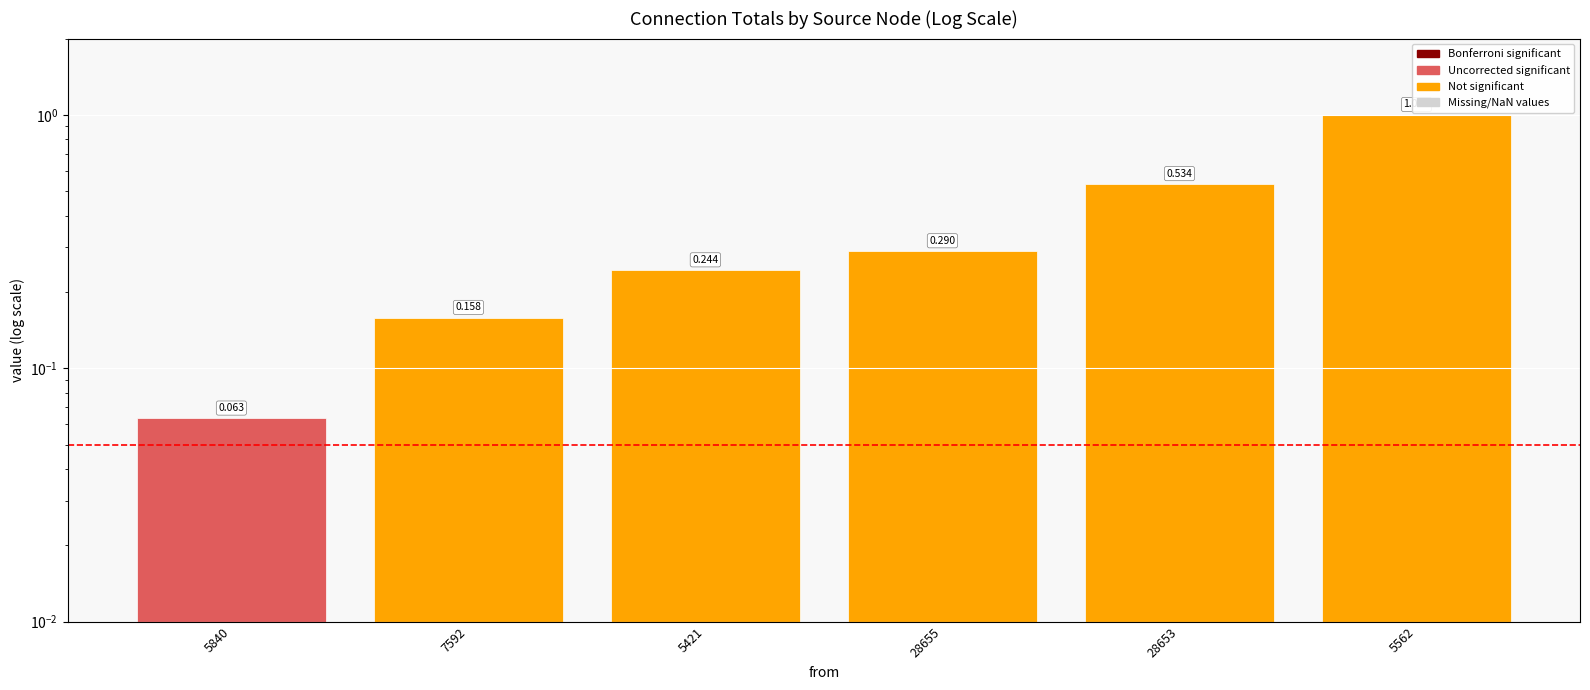

List the labels in order of value, smallest first.

5840, 7592, 5421, 28655, 28653, 5562